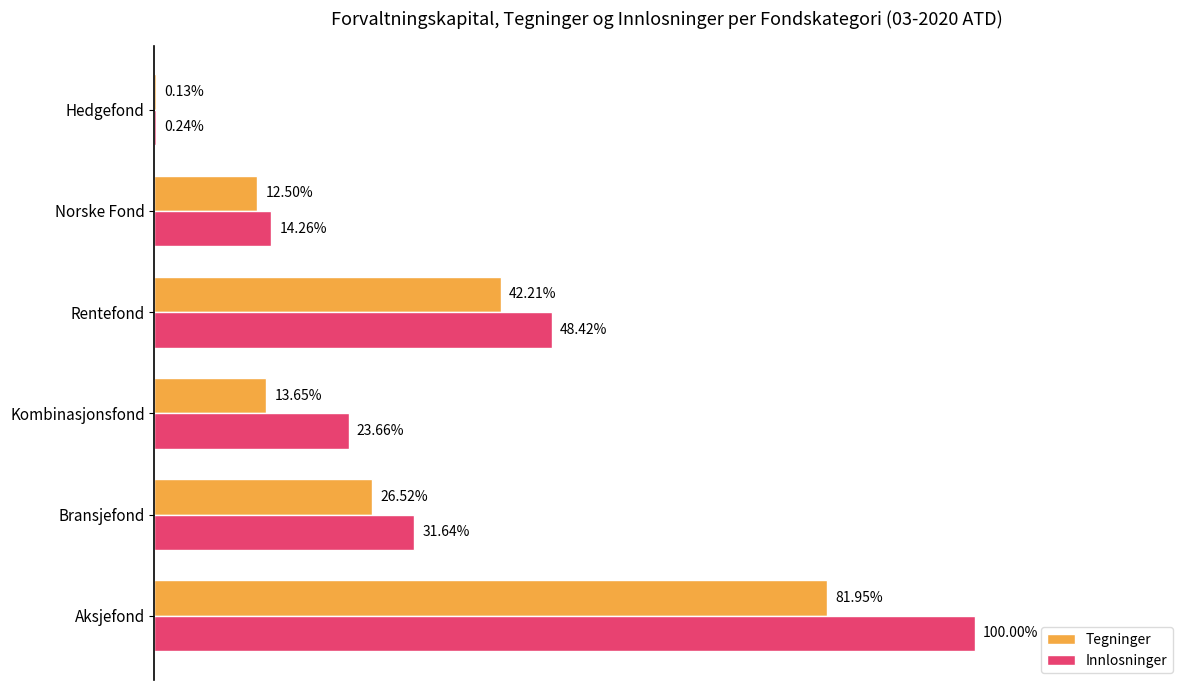

Does the chart contain any negative values?

No